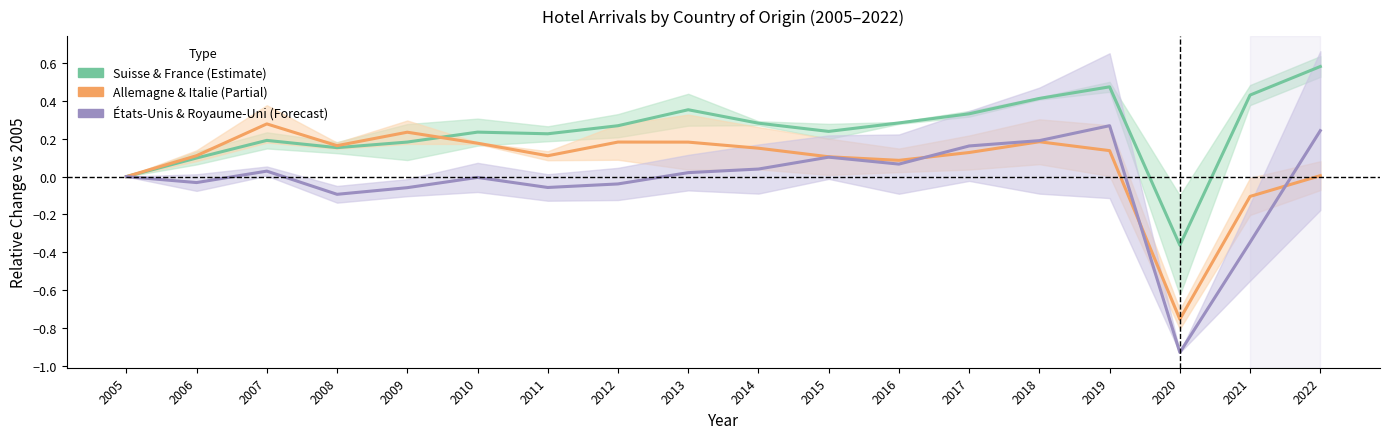

How many lines are shown in the chart?

3